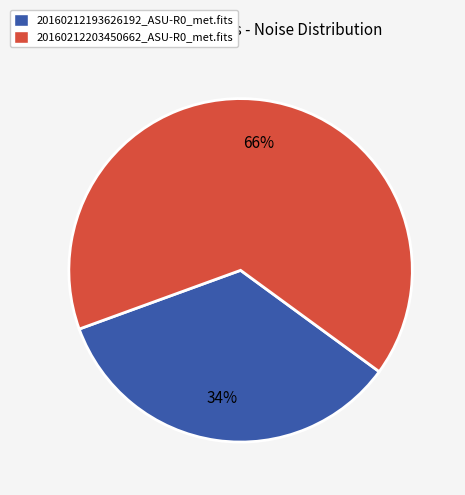

Rank the categories by value from highest to lowest.

20160212203450662_ASU-R0_met.fits, 20160212193626192_ASU-R0_met.fits